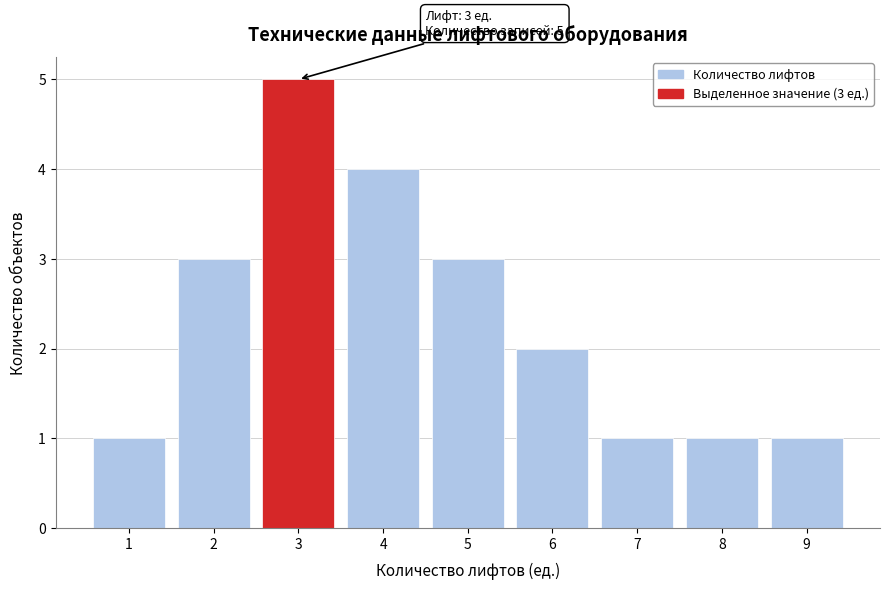

Reading right to left, what are all the values shown in this chart?

9=1	8=1	7=1	6=2	5=3	4=4	3=5	2=3	1=1